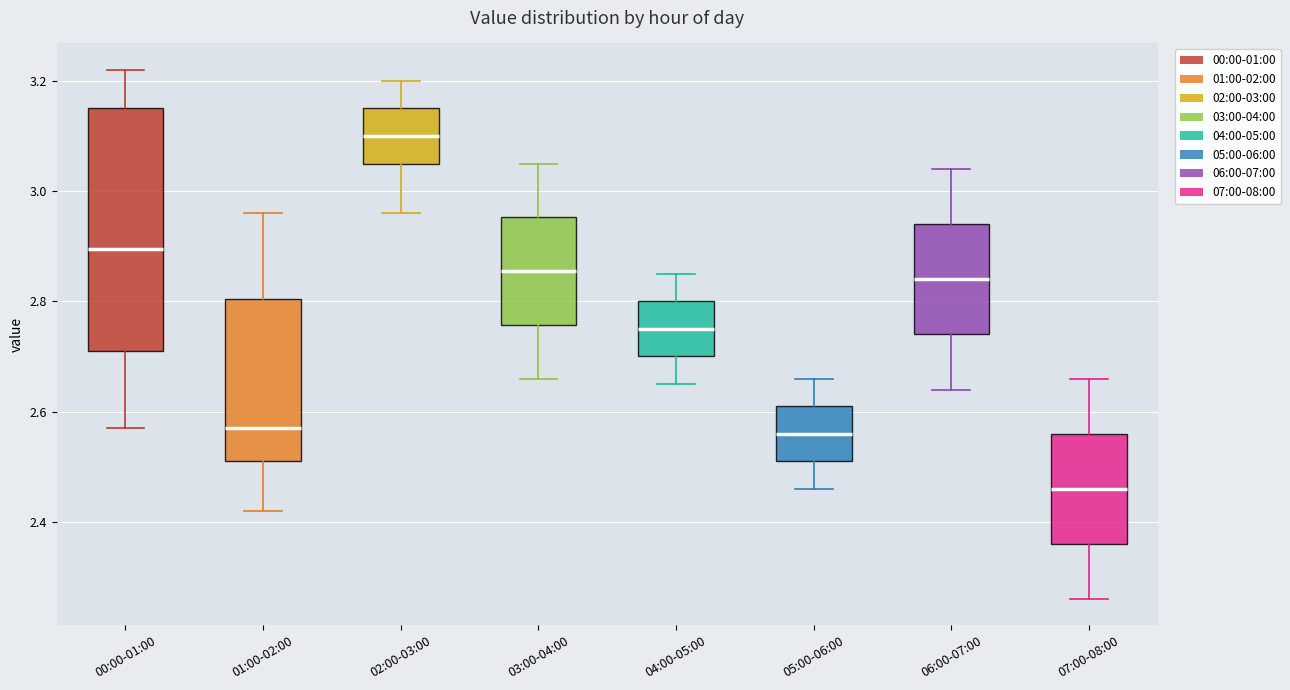

Reading left to right, read every box against the y-axis: the position of its median line, the range the box covers, and the ends of its whiskers. The values are not printed on the chart, so give them approximately, as read against the axis.

00:00-01:00: median 2.90, box 2.72 to 3.16, whiskers 2.58 to 3.22
01:00-02:00: median 2.58, box 2.52 to 2.80, whiskers 2.42 to 2.96
02:00-03:00: median 3.10, box 3.06 to 3.16, whiskers 2.96 to 3.20
03:00-04:00: median 2.86, box 2.76 to 2.96, whiskers 2.66 to 3.06
04:00-05:00: median 2.76, box 2.70 to 2.80, whiskers 2.66 to 2.86
05:00-06:00: median 2.56, box 2.52 to 2.62, whiskers 2.46 to 2.66
06:00-07:00: median 2.84, box 2.74 to 2.94, whiskers 2.64 to 3.04
07:00-08:00: median 2.46, box 2.36 to 2.56, whiskers 2.26 to 2.66